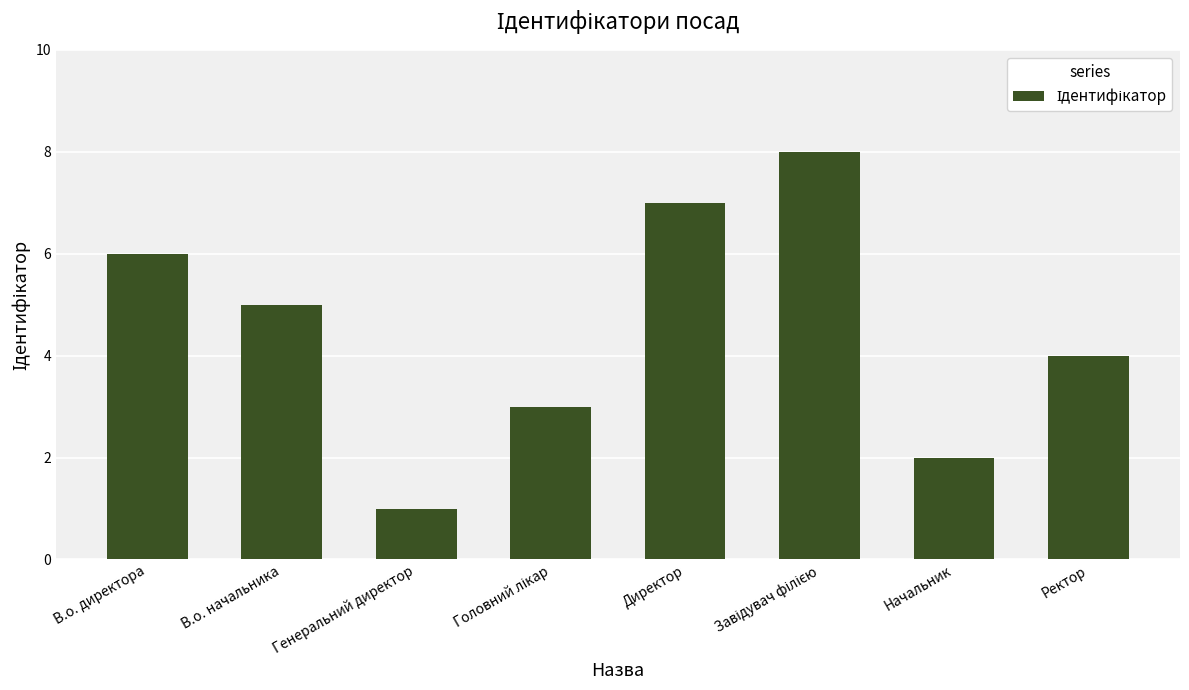

Where is the data nearest to the value 4?

Ректор